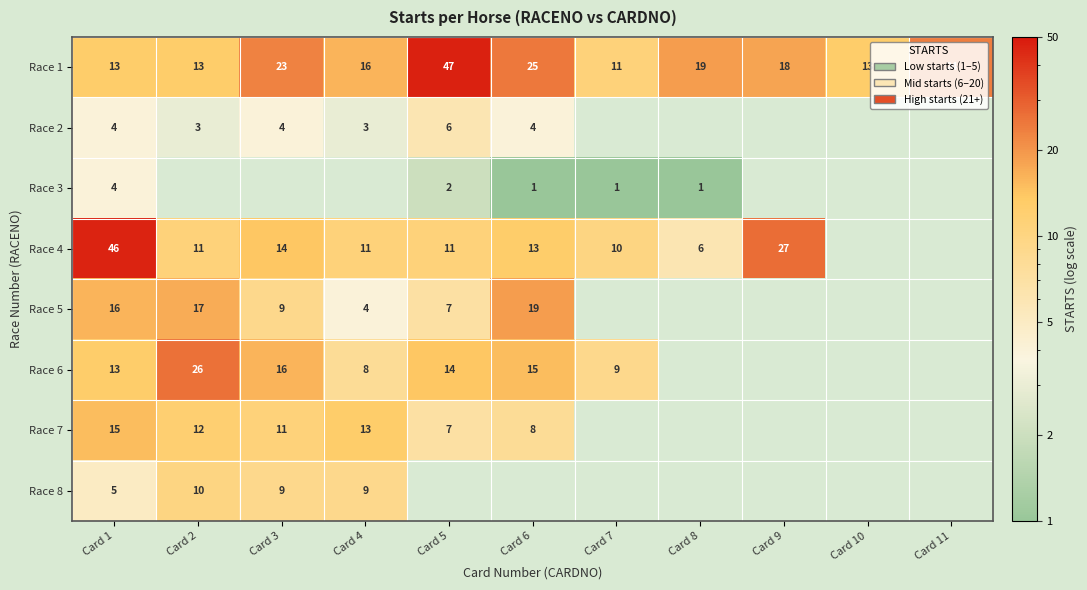

How many series are shown in this chart?

8